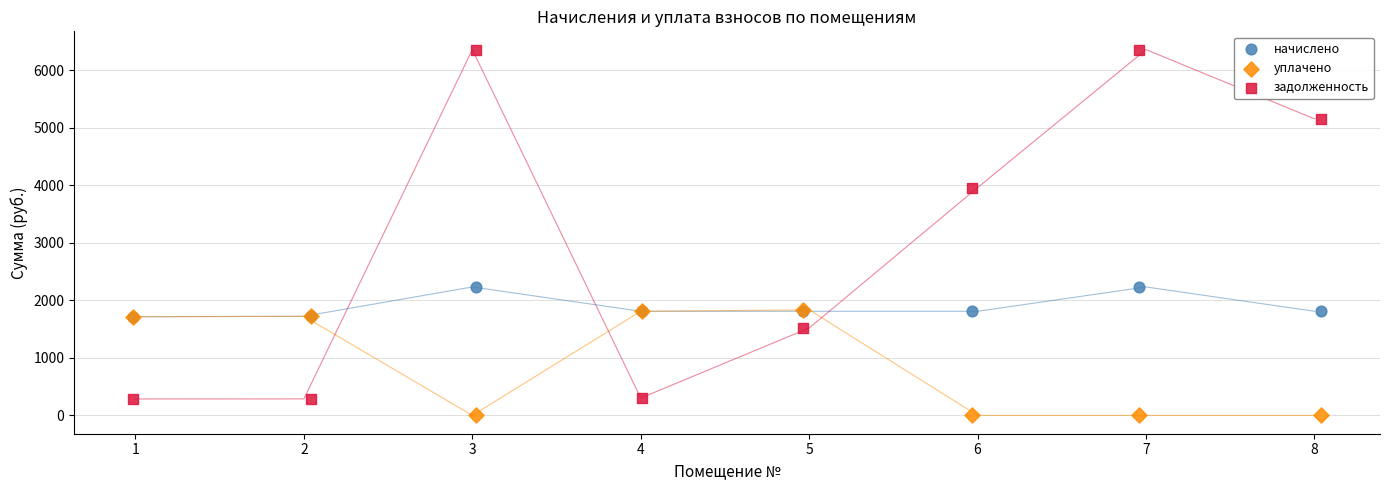

Across all series, what Y value is closest to 3176?

3958.2